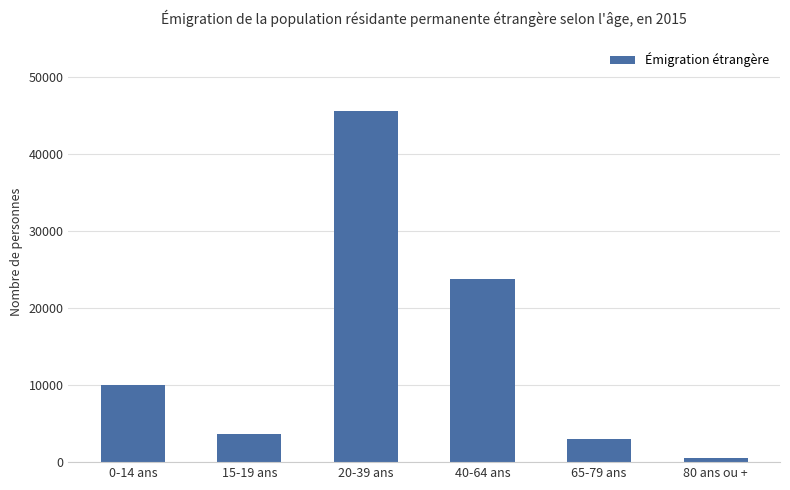

Is it true that the value at 65-79 ans is 3066?

True